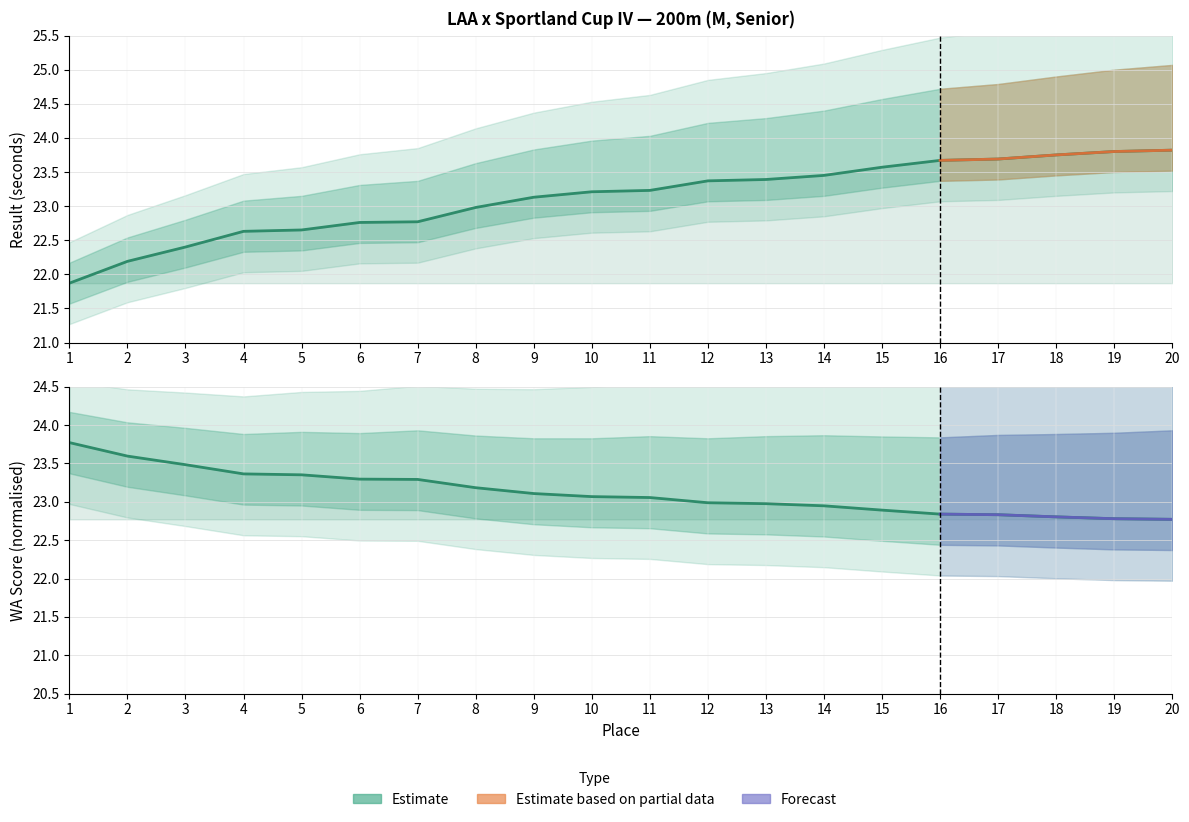

At how many categories does at least one series exceed 22?

20